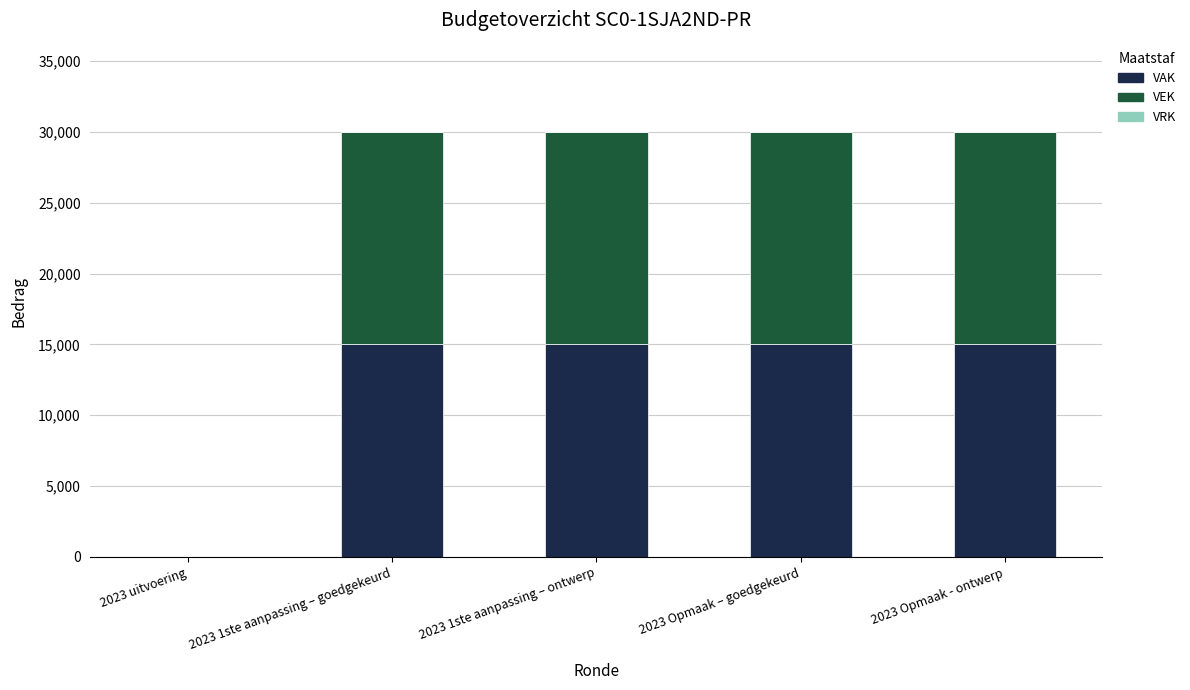

Is it true that VAK equals -7741 at 2023 uitvoering?

False